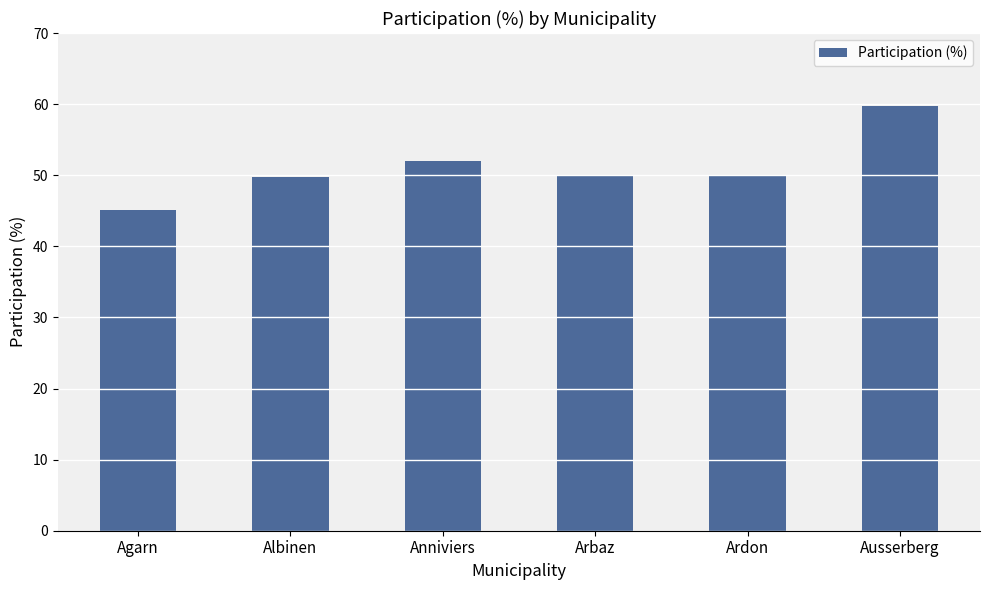

What is the maximum value shown in the chart?

59.8